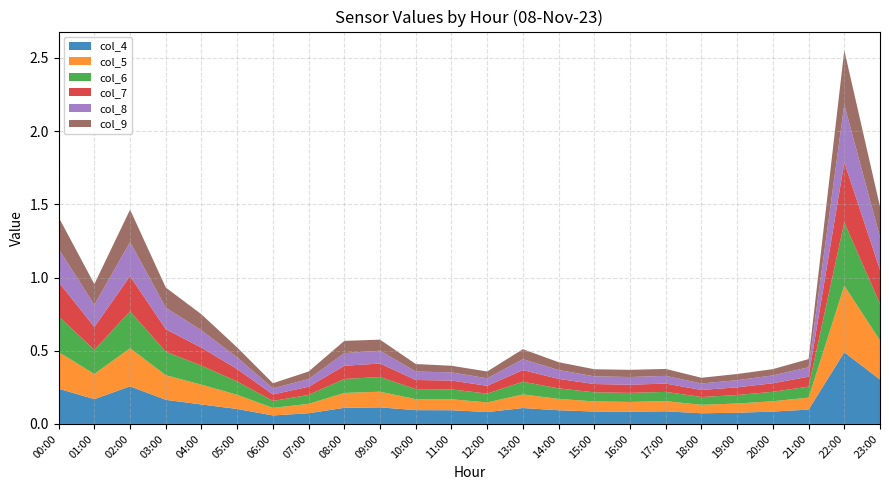

Reading left to right, list all the values displayed in this chart.

col_4: 0.2	0.2	0.3	0.2	0.1	0.1	0.1	0.1	0.1	0.1	0.1	0.1	0.1	0.1	0.1	0.1	0.1	0.1	0.1	0.1	0.1	0.1	0.5	0.3
col_5: 0.3	0.2	0.3	0.2	0.1	0.1	0.1	0.1	0.1	0.1	0.1	0.1	0.1	0.1	0.1	0.1	0.1	0.1	0.1	0.1	0.1	0.1	0.5	0.3
col_6: 0.2	0.2	0.3	0.2	0.1	0.1	0.0	0.1	0.1	0.1	0.1	0.1	0.1	0.1	0.1	0.1	0.1	0.1	0.1	0.1	0.1	0.1	0.4	0.2
col_7: 0.2	0.2	0.2	0.2	0.1	0.1	0.0	0.1	0.1	0.1	0.1	0.1	0.1	0.1	0.1	0.1	0.1	0.1	0.0	0.1	0.1	0.1	0.4	0.2
col_8: 0.2	0.2	0.2	0.1	0.1	0.1	0.0	0.1	0.1	0.1	0.1	0.1	0.1	0.1	0.1	0.1	0.1	0.1	0.0	0.0	0.1	0.1	0.4	0.2
col_9: 0.2	0.1	0.2	0.1	0.1	0.1	0.0	0.1	0.1	0.1	0.1	0.0	0.0	0.1	0.1	0.0	0.0	0.0	0.0	0.0	0.0	0.1	0.4	0.2